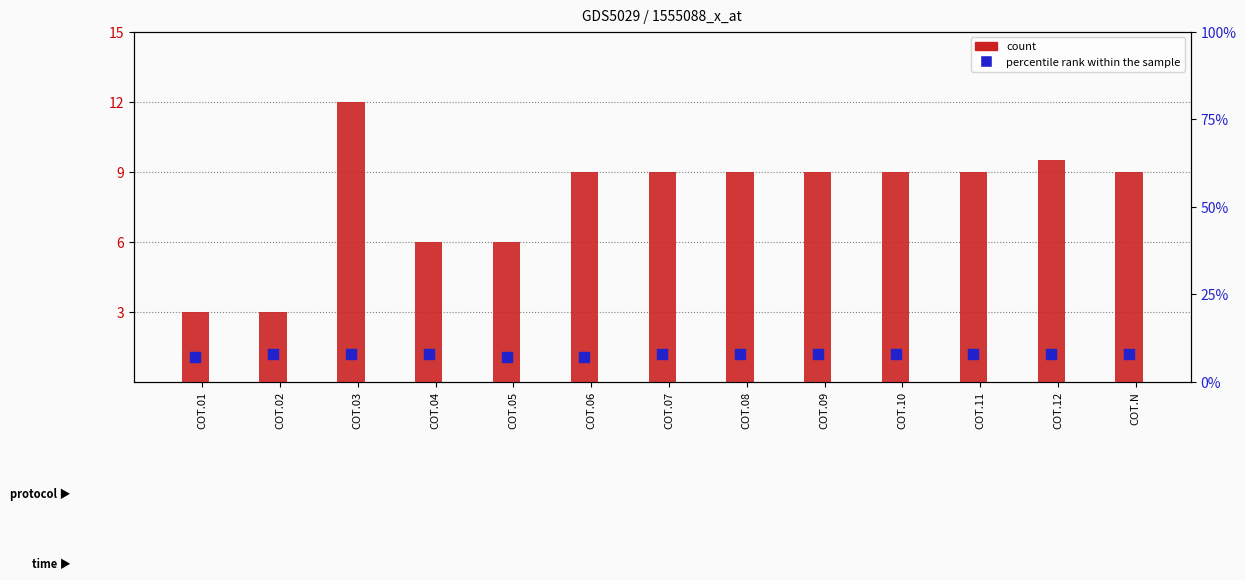

What are all the series names shown in the legend?

count, percentile rank within the sample